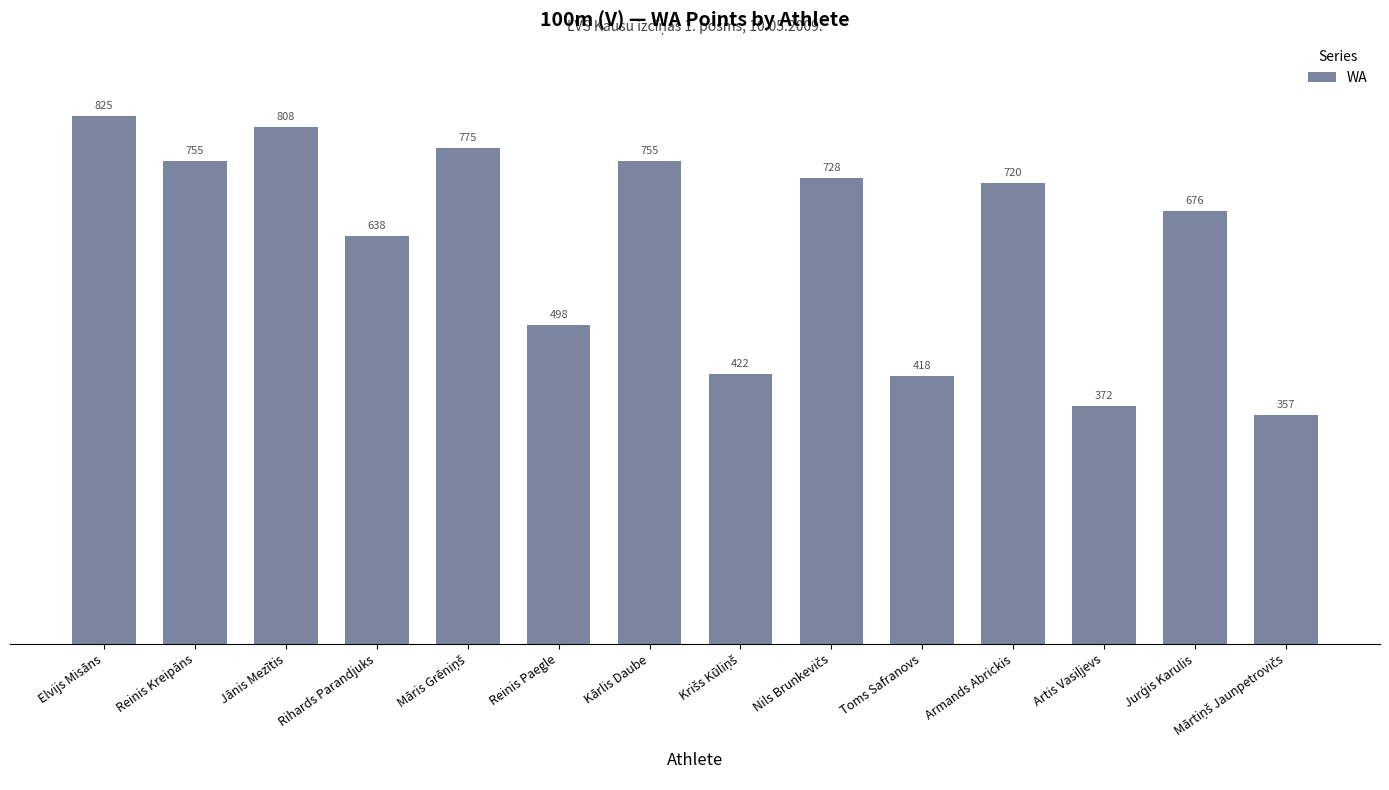

Does the chart contain any negative values?

No